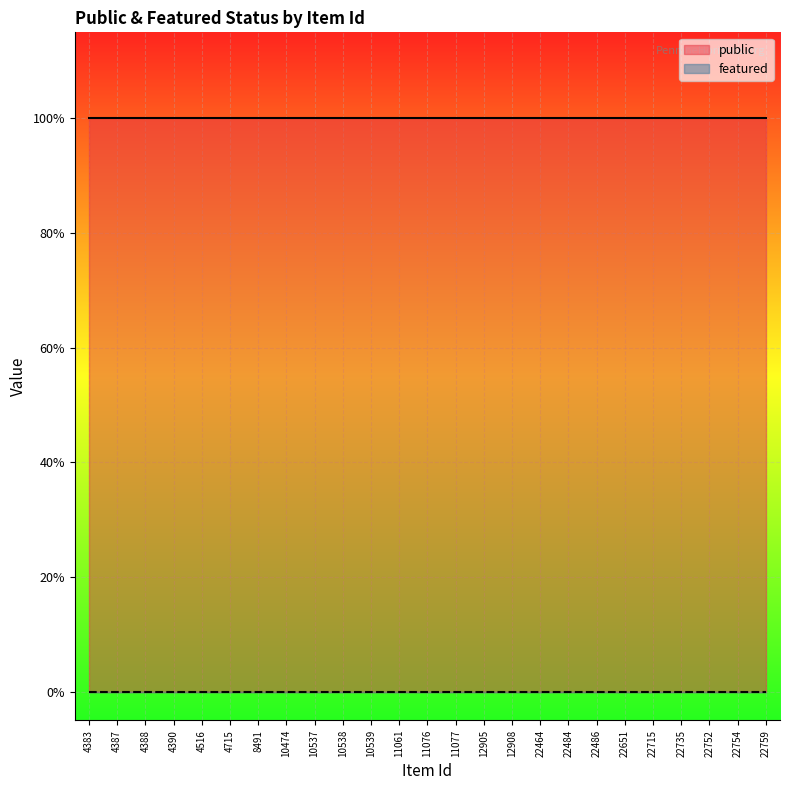

The value of public at 10537 is 1. True or false?

False